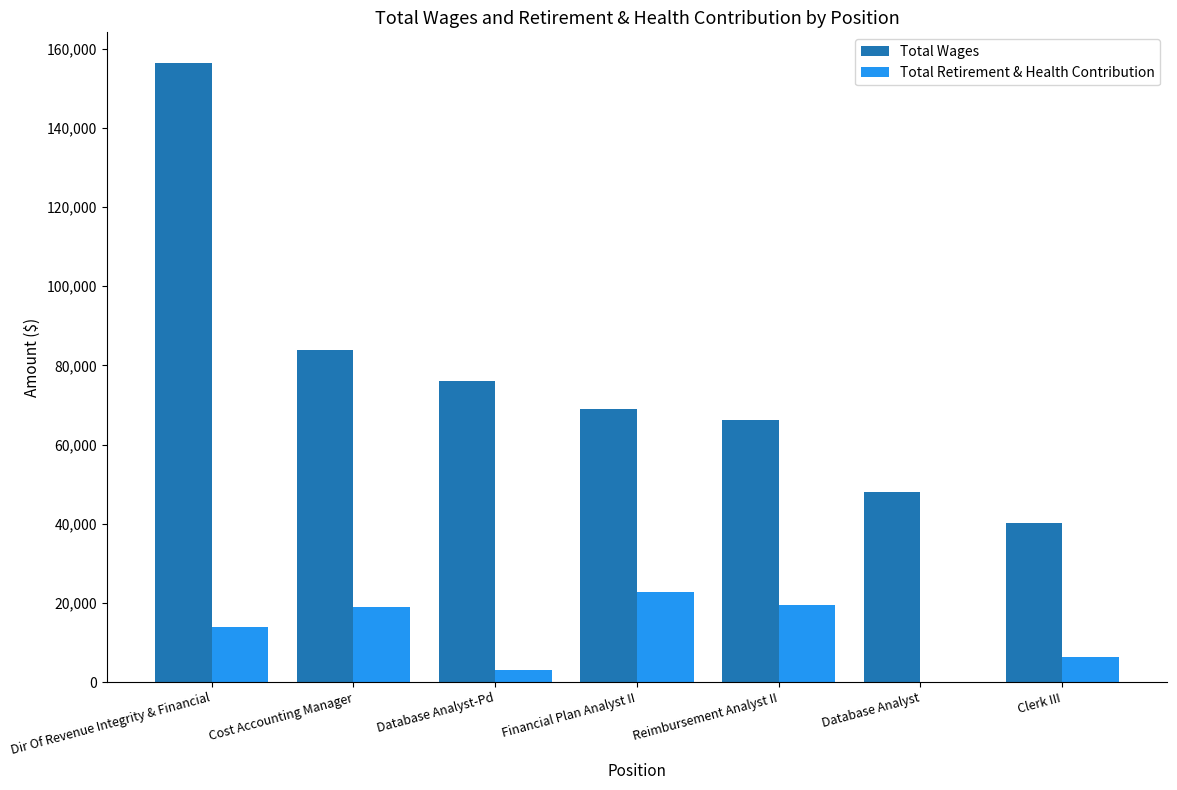

Is it true that Total Wages equals 42137 at Reimbursement Analyst II?

False